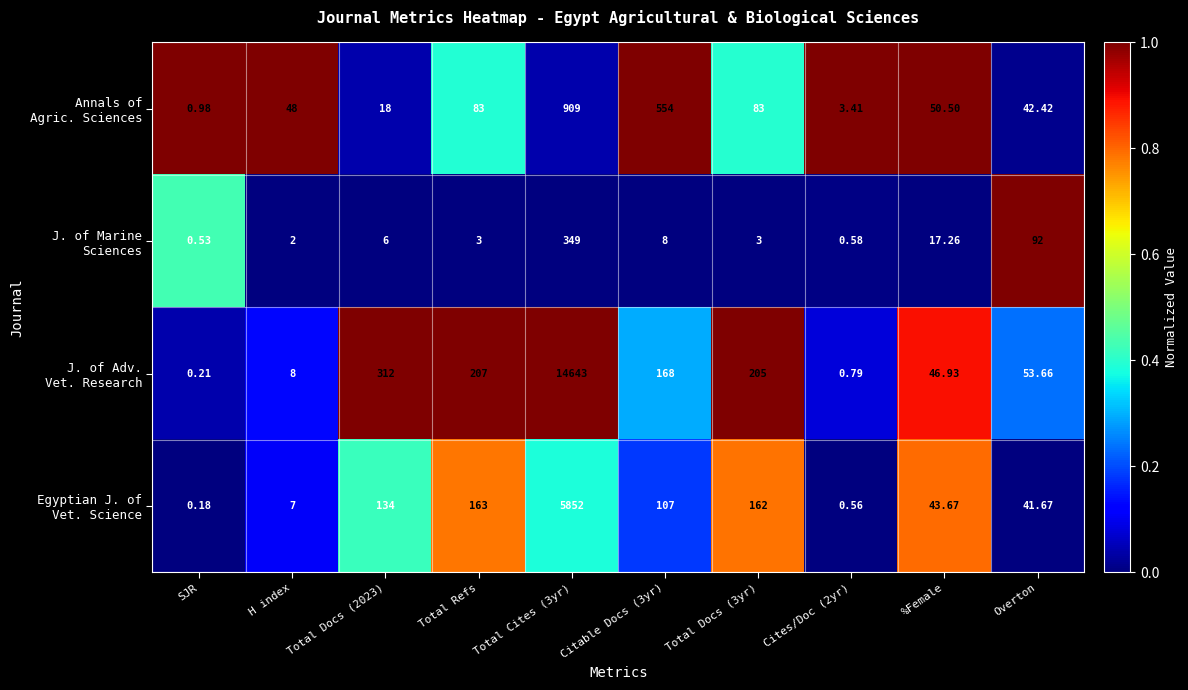

Which category has the lowest value across all series?

SJR